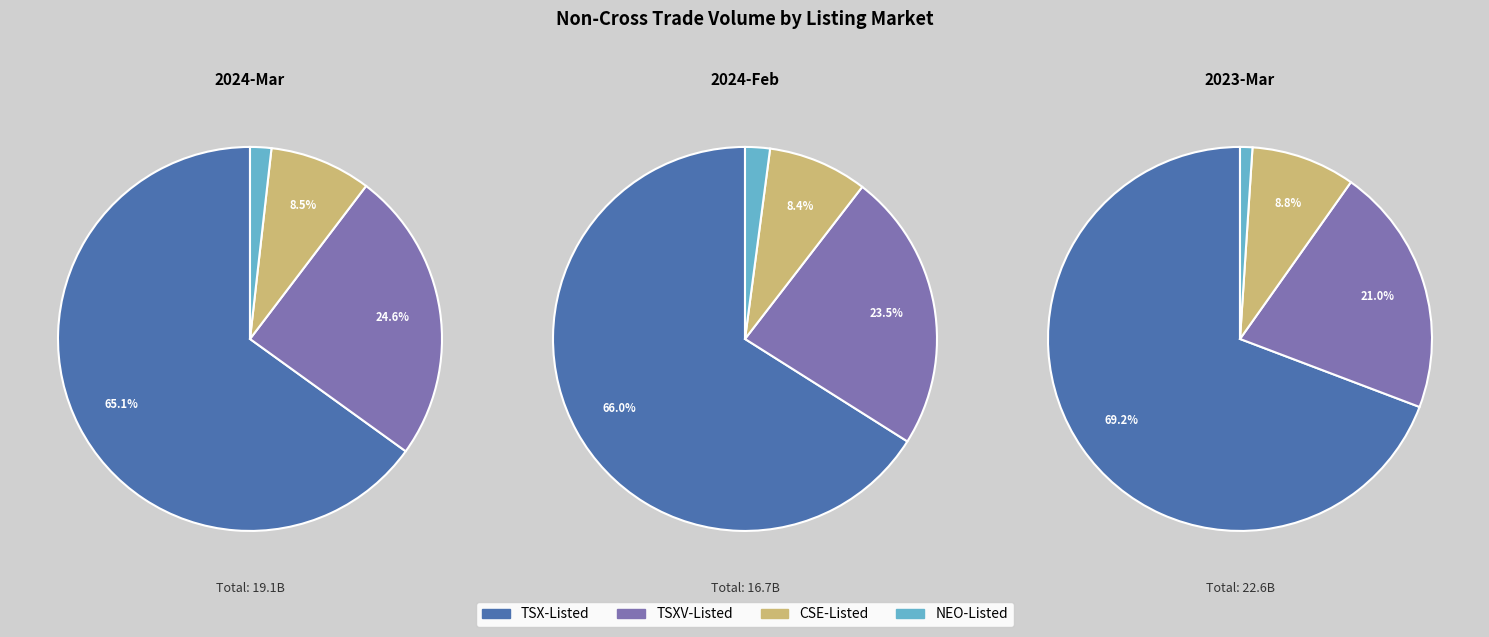

Between 2023-Mar and 2024-Feb, which is larger?

2023-Mar